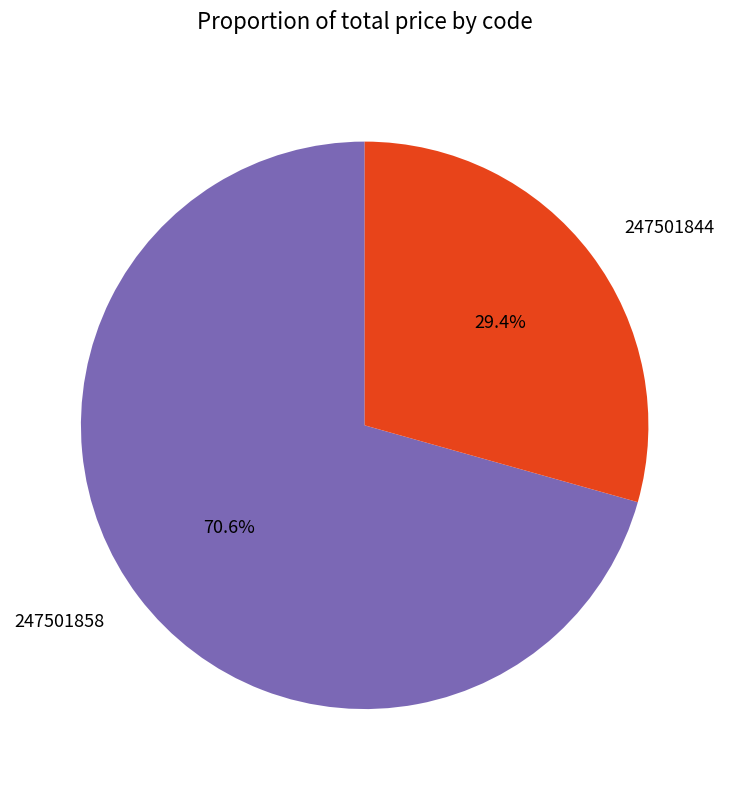

To the nearest percent, what portion does 247501844 represent?

29%